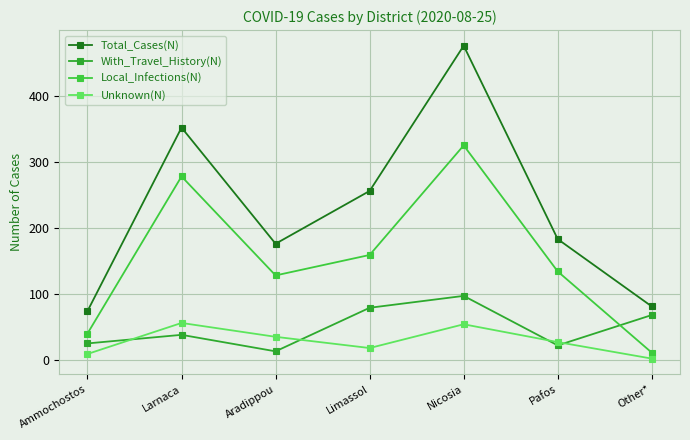

What is the spread (max minus min) of values at Other*?

79